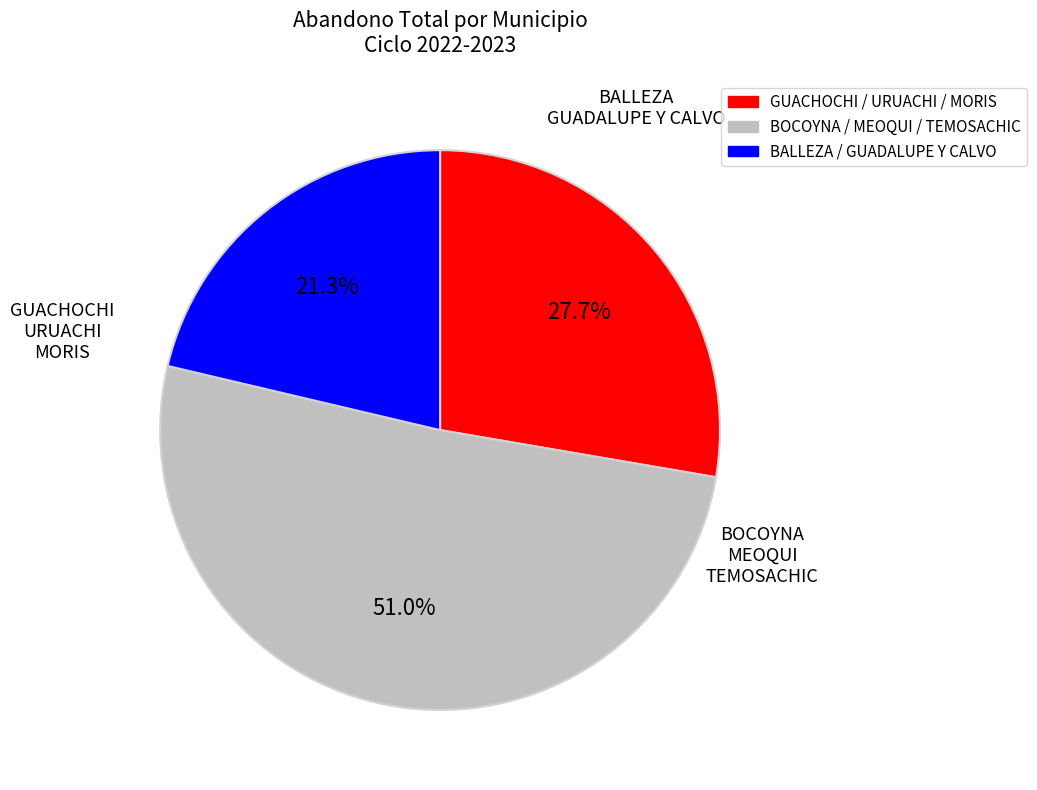

What is the largest slice in the pie chart?

BOCOYNA / MEOQUI / TEMOSACHIC